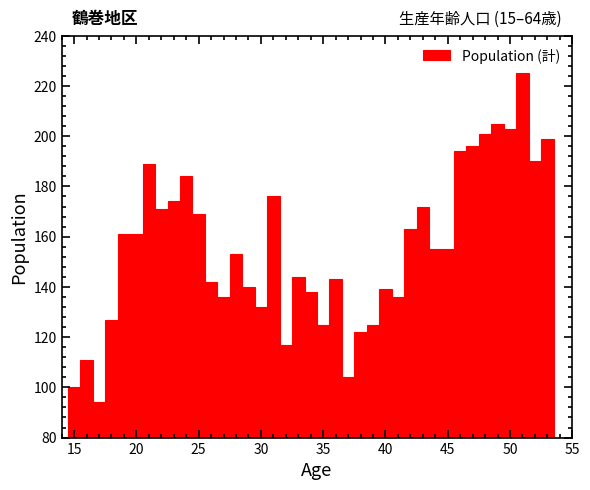

Read against the x-axis, roughly where is the centre of the tallest bar?

51.0